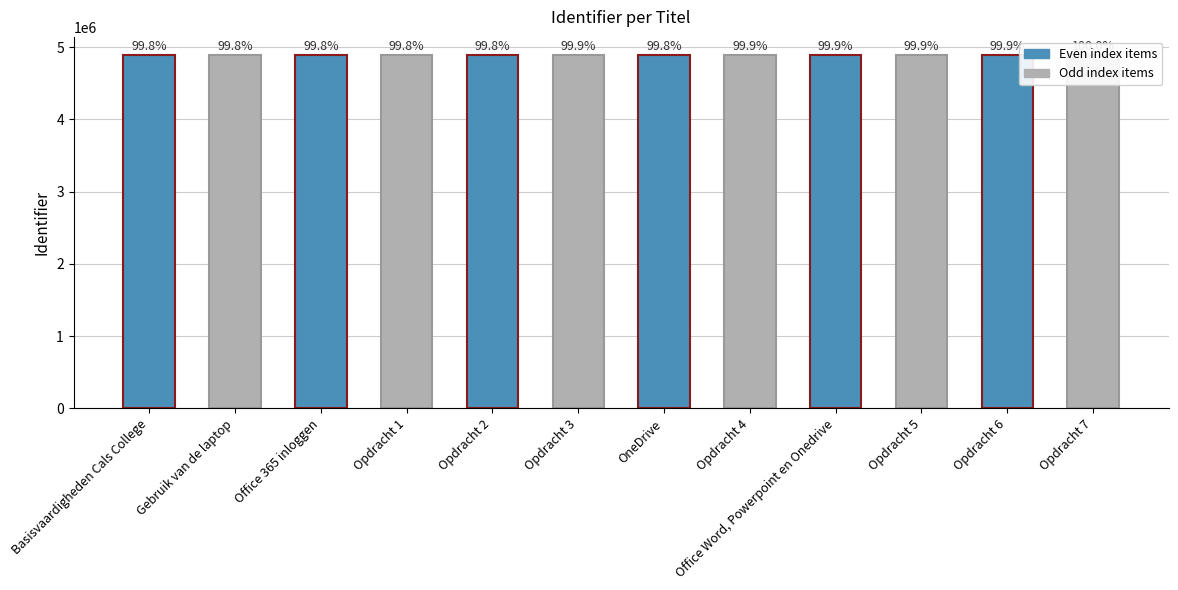

What position from the right is Opdracht 2?

8